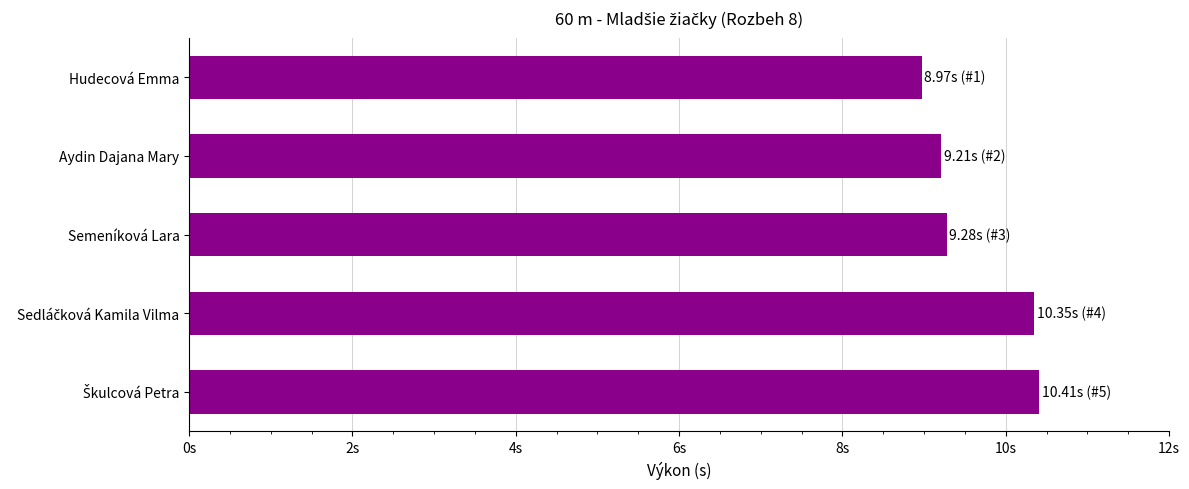

Does the chart contain any negative values?

No